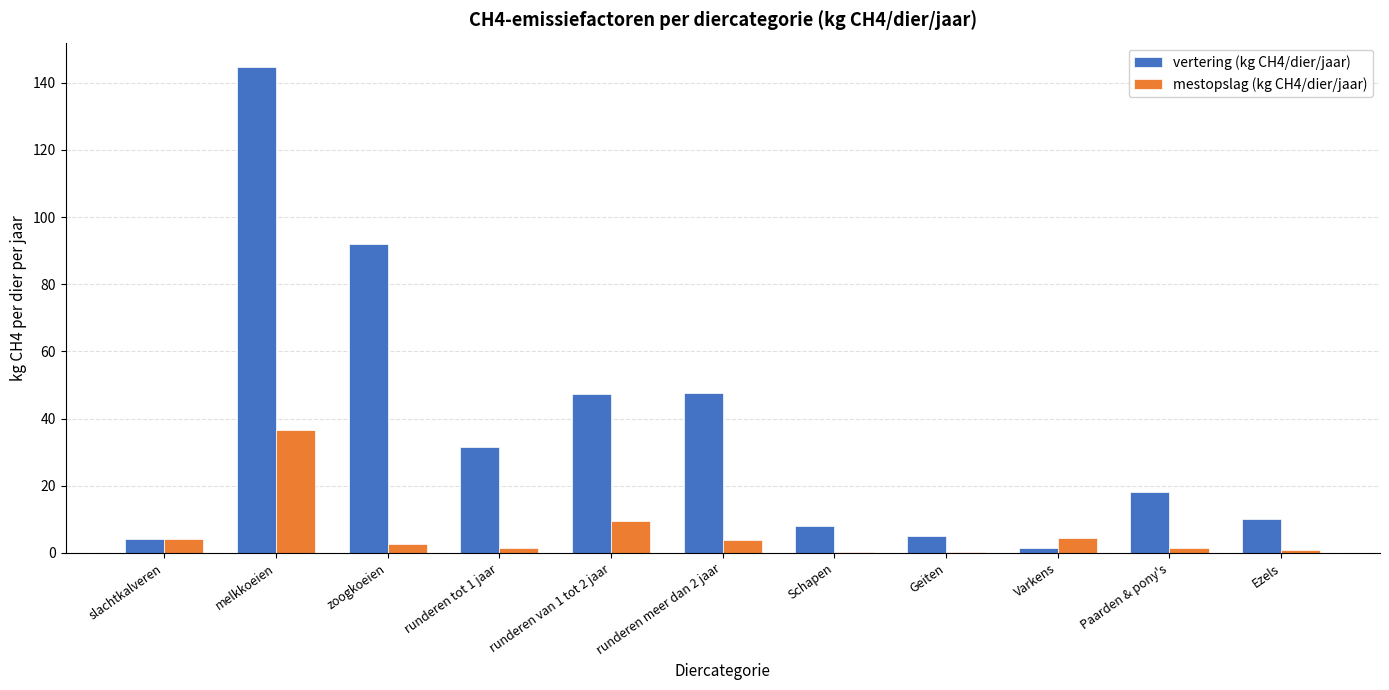

The value of vertering (kg CH4/dier/jaar) at melkkoeien is 144.8. True or false?

True